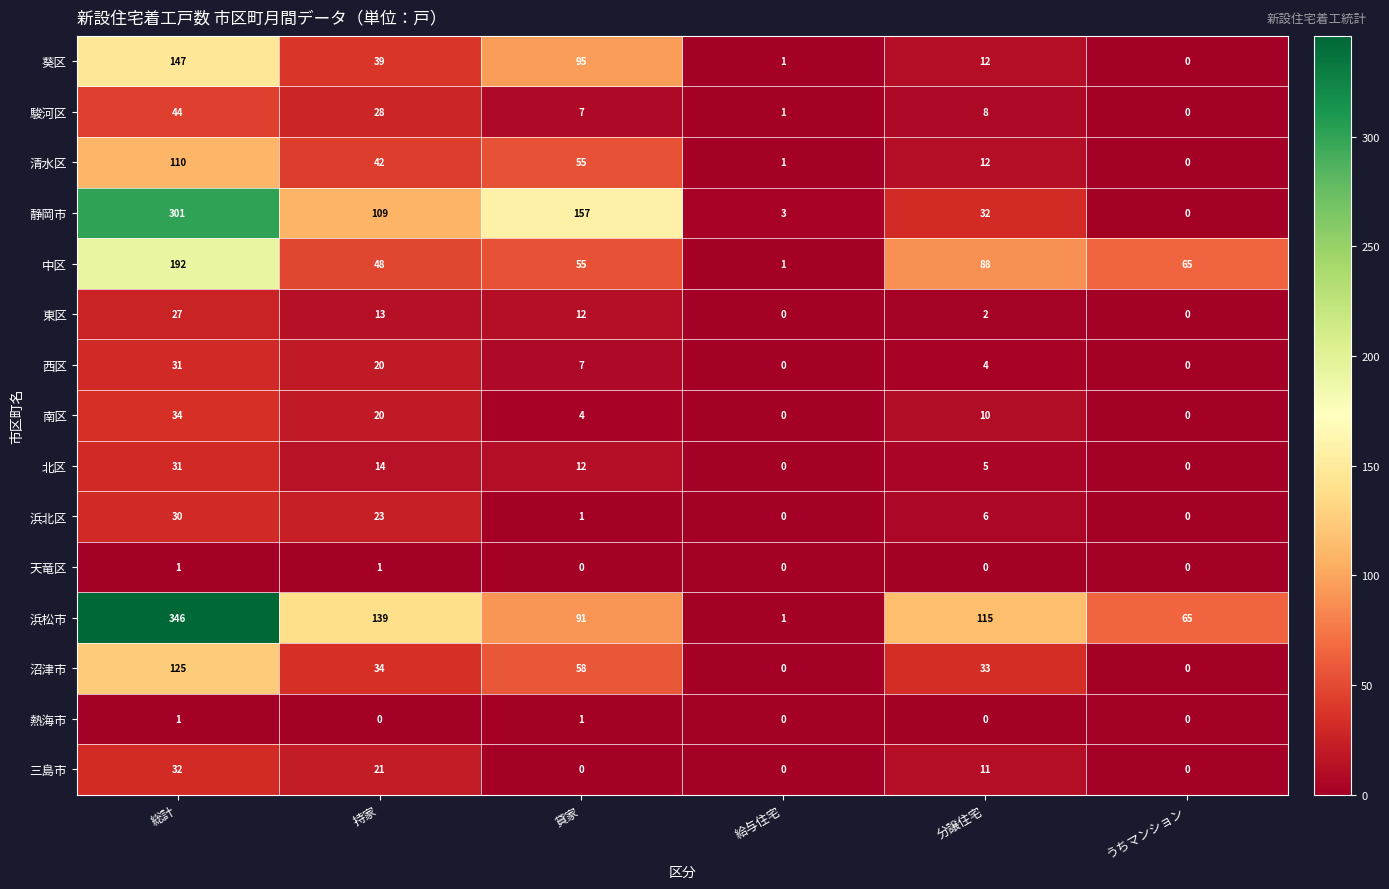

Is it true that 清水区 equals 78 at 貸家?

False